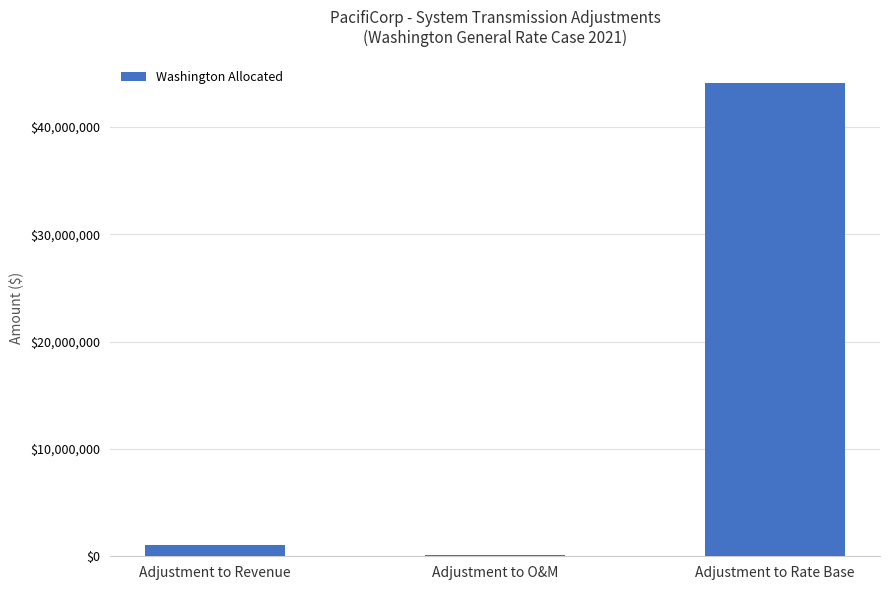

Are the bars grouped side by side (vs. stacked)?

No